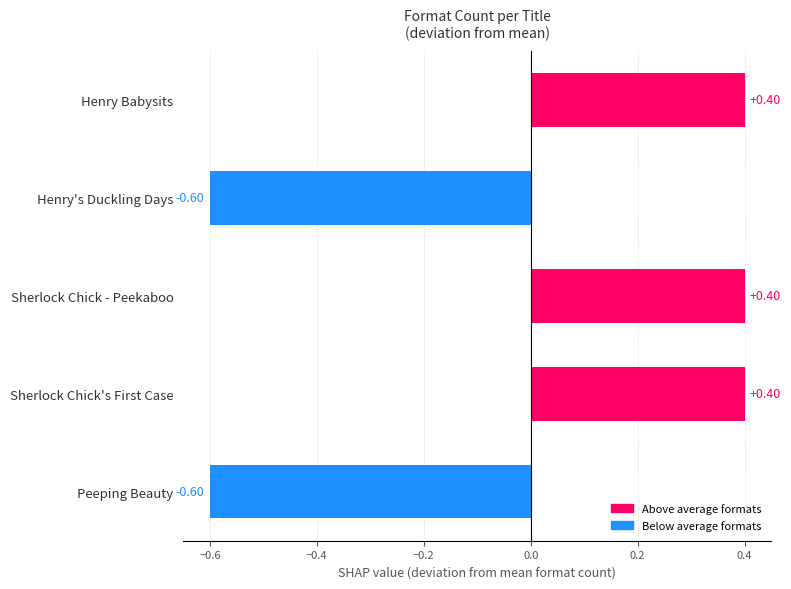

What is the maximum value shown in the chart?

0.4